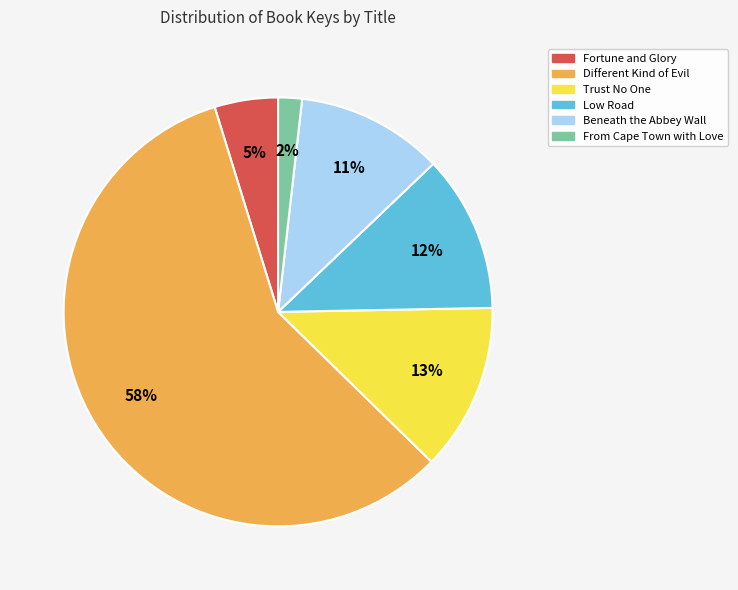

To the nearest percent, what is the difference between the Trust No One and Low Road slice percentages?

1%